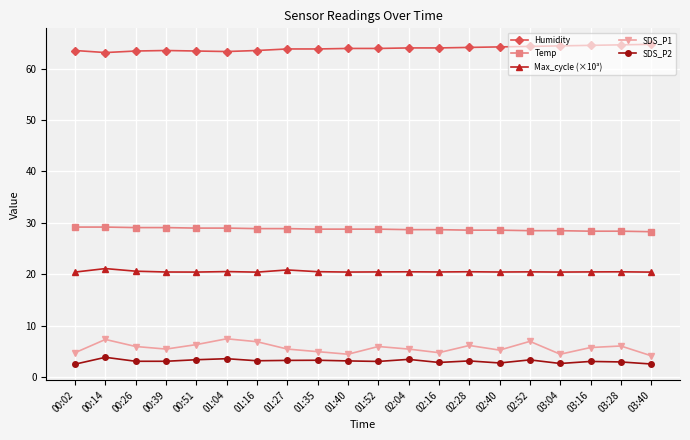

True or false: SDS_P2 and SDS_P1 intersect in this chart.

False